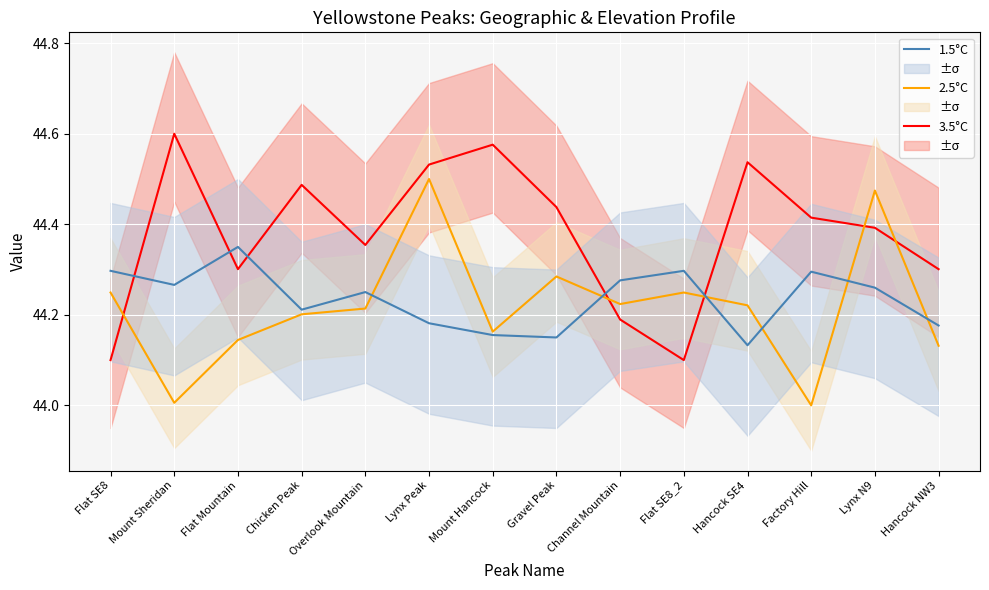

How many 3.5°C values are between 44 and 45?

14